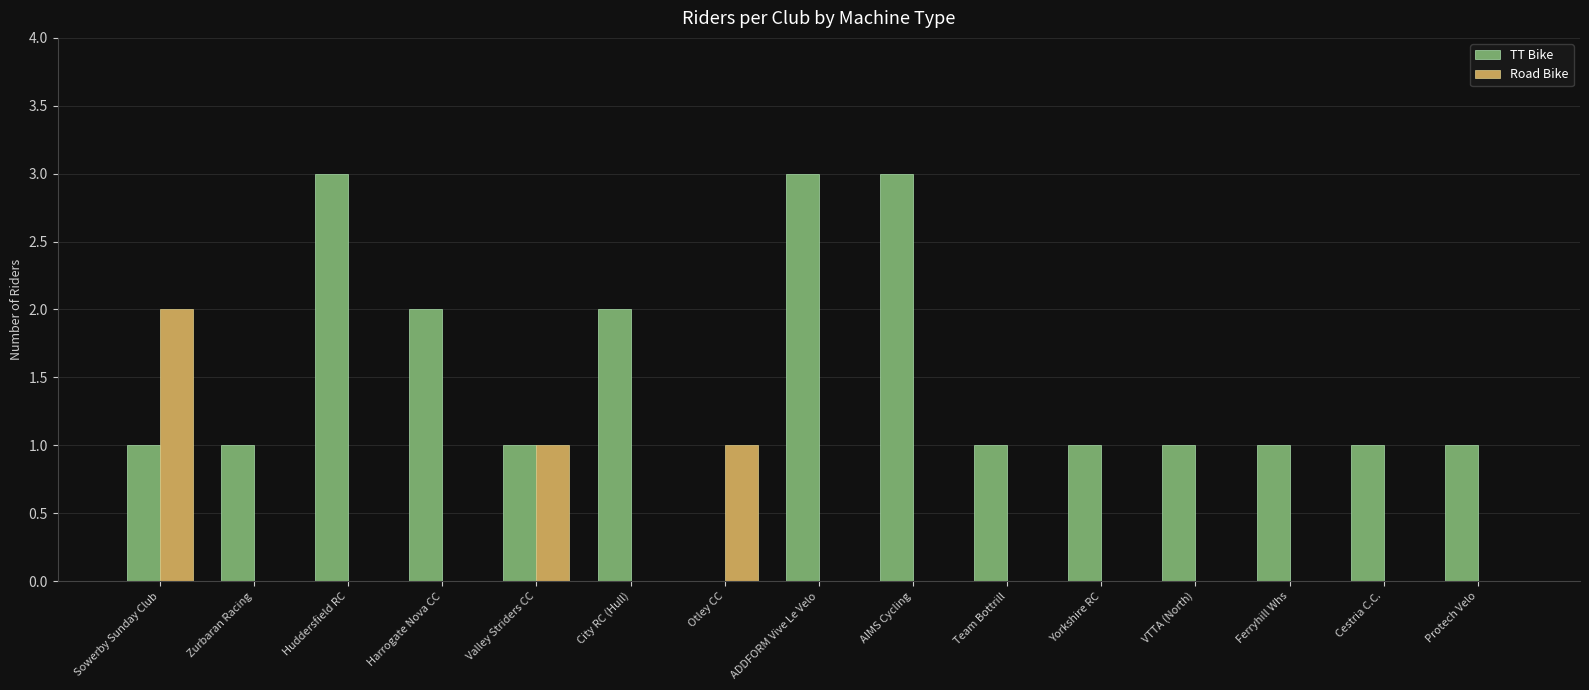

How many TT Bike values are between 1 and 2?

11